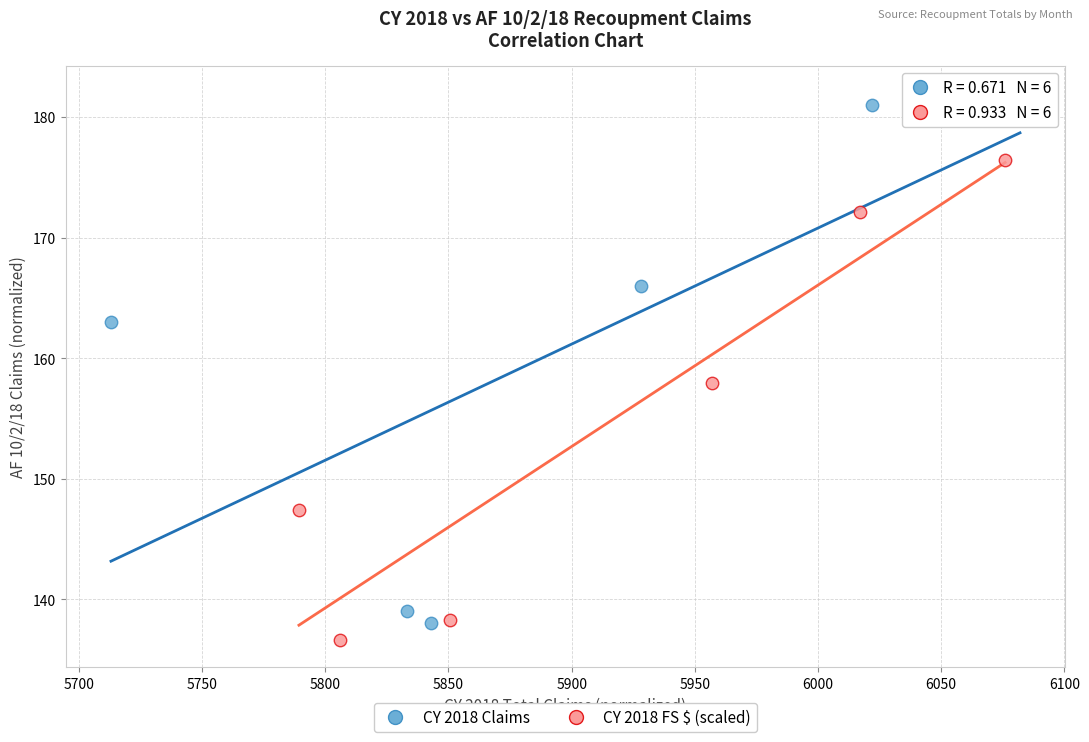

Which series has the widest spread of Y values?

CY 2018 Claims